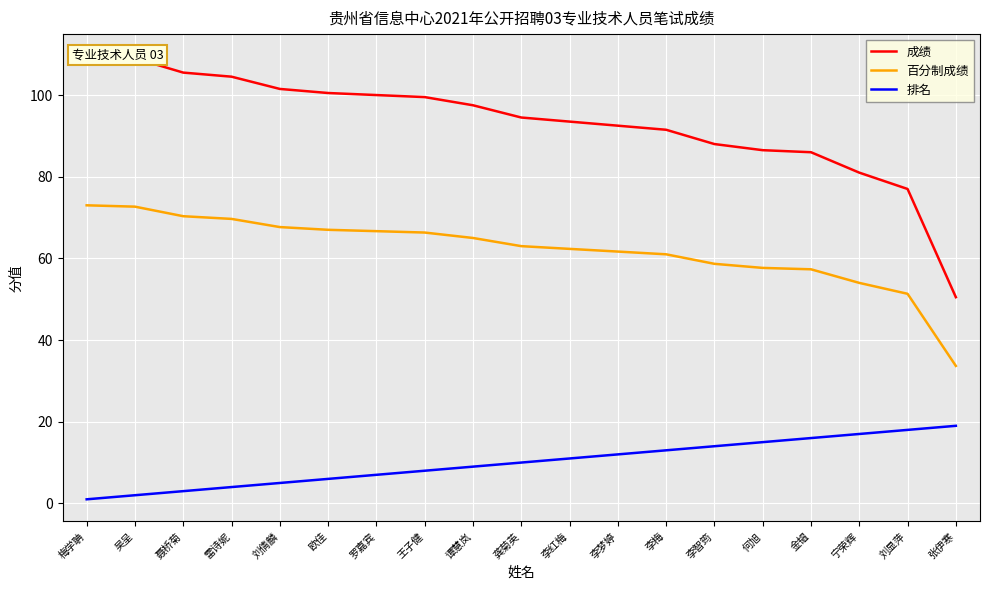

How many lines are shown in the chart?

3